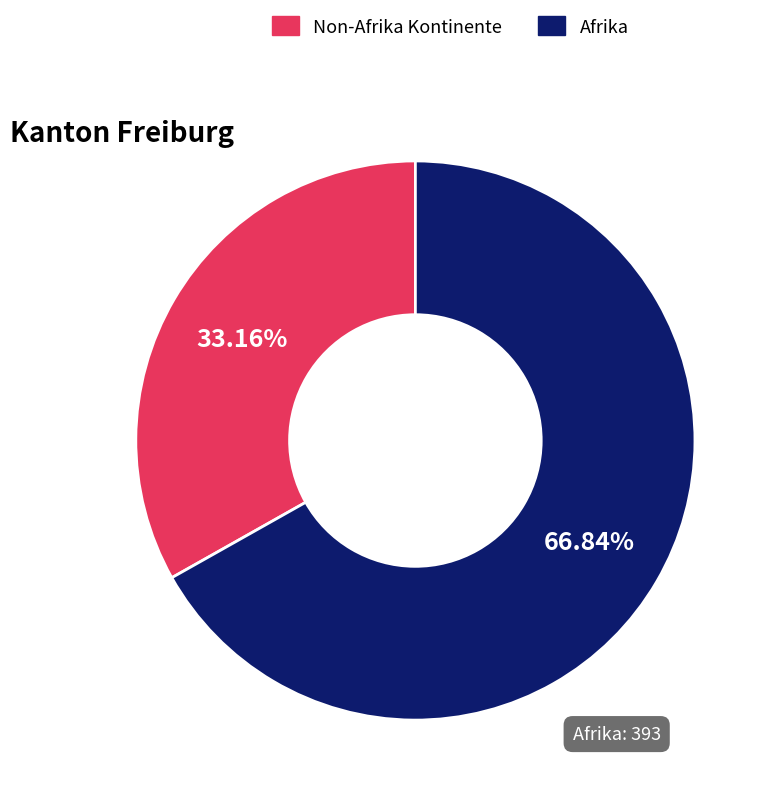

Between Afrika and Non-Afrika Kontinente, which is larger?

Afrika